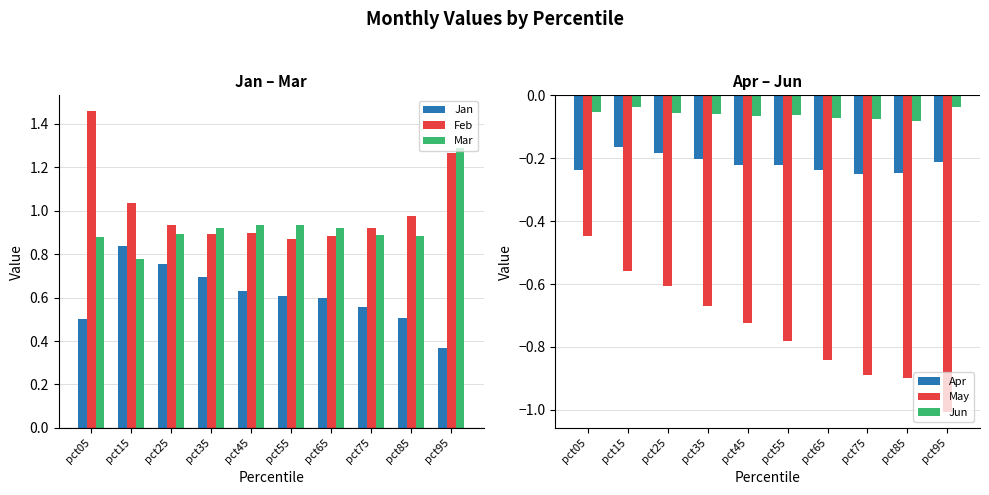

What are all the series names shown in the legend?

Jan, Feb, Mar, Apr, May, Jun